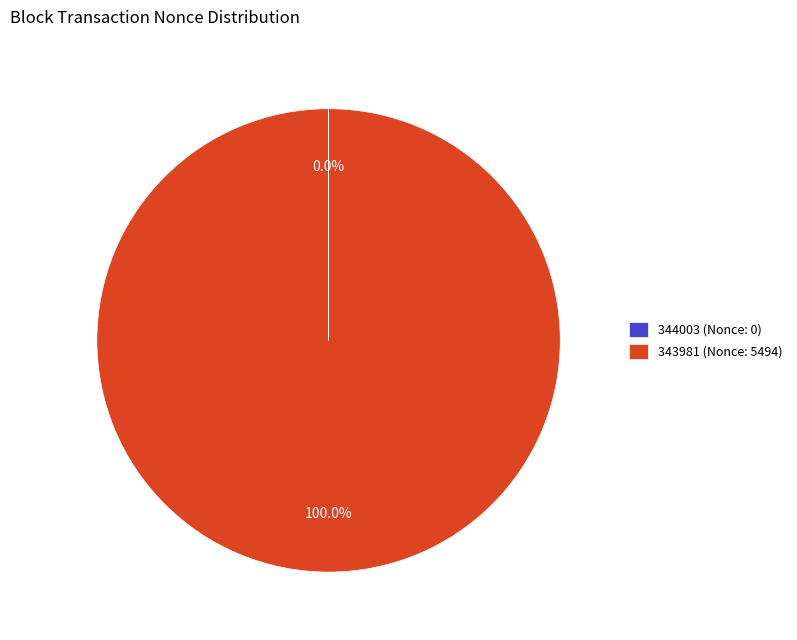

What is the largest slice in the pie chart?

343981